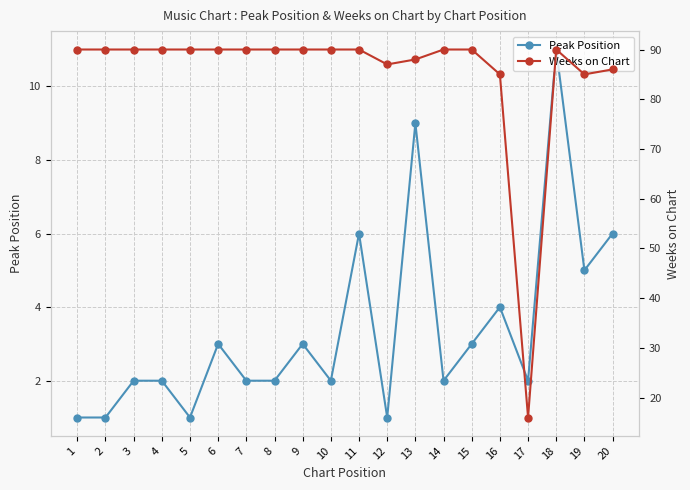

In Peak Position, how many points are lower than both neighbors (excluding endpoints)?

6